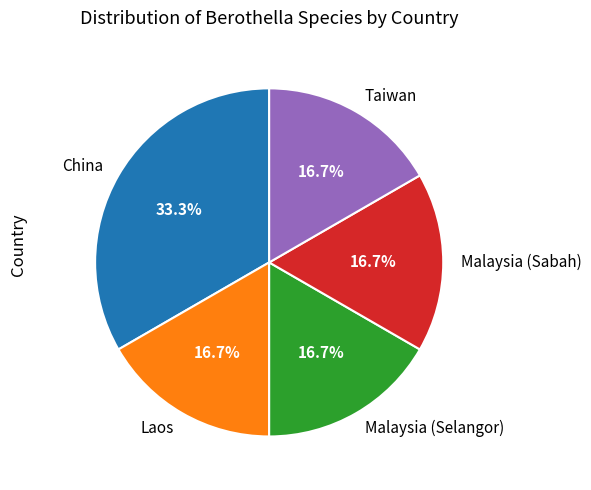

What is the largest slice in the pie chart?

China